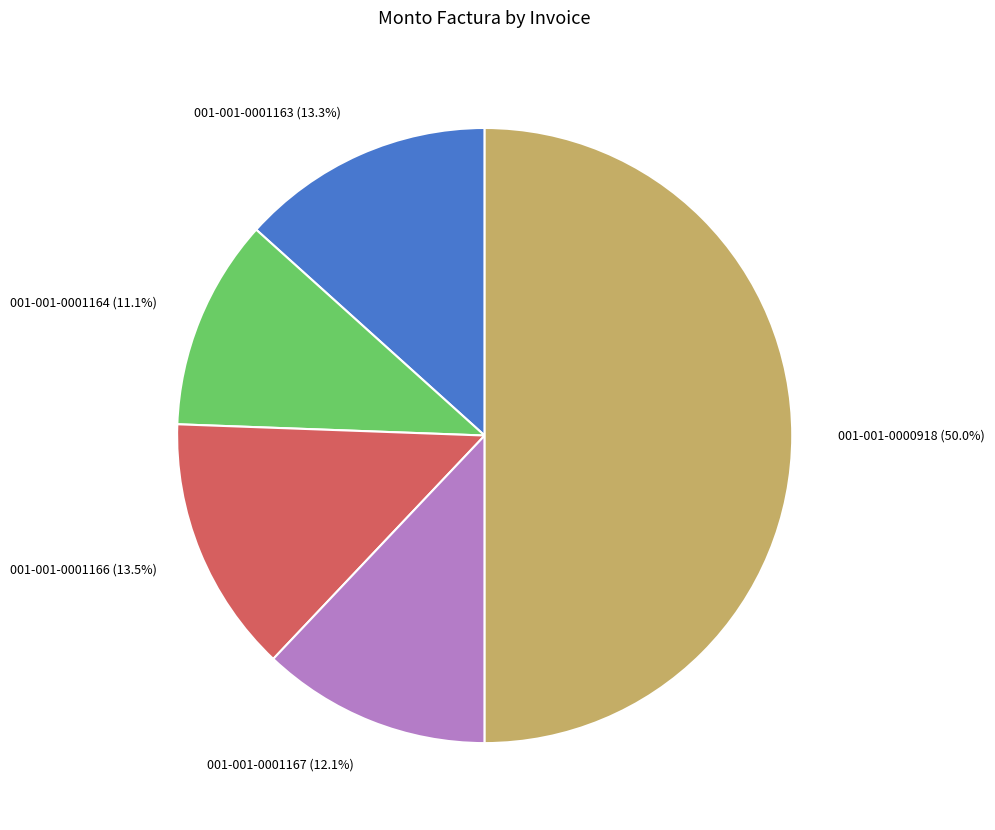

Which slice is the smallest?

001-001-0001164